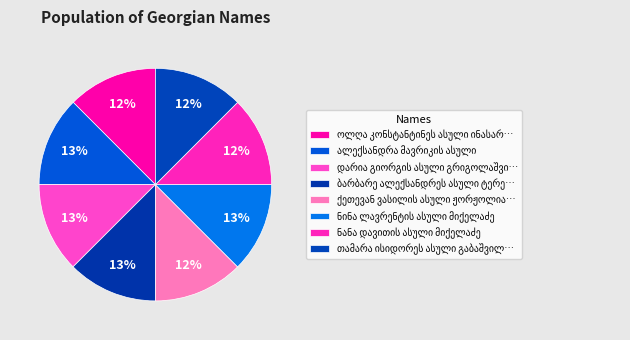

Count the number of slices in the pie.

8